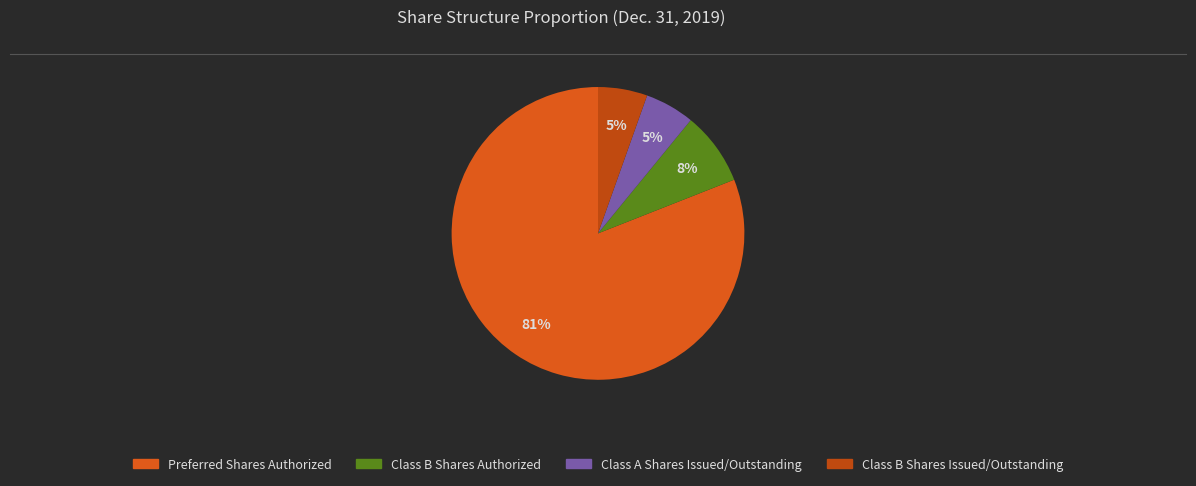

What is the majority slice?

Preferred Shares Authorized